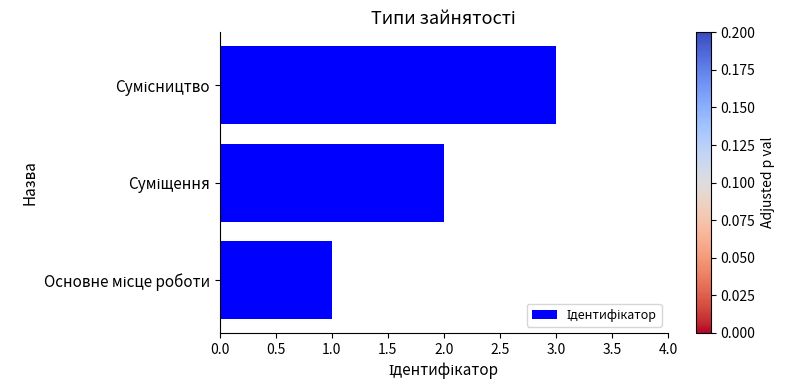

What is the greatest value displayed?

3